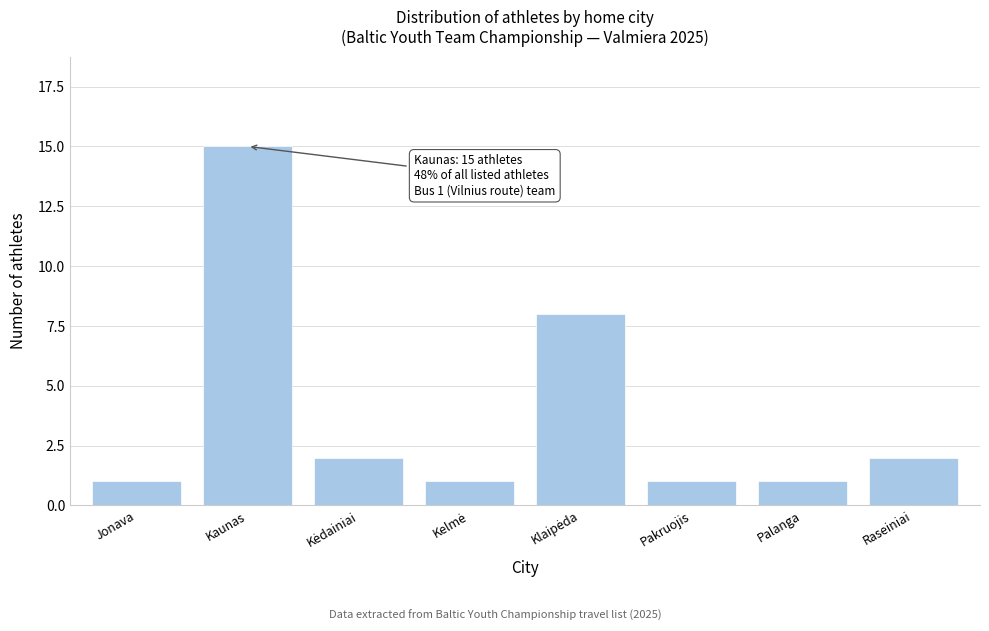

Reading right to left, extract all data points from this chart.

2	1	1	8	1	2	15	1